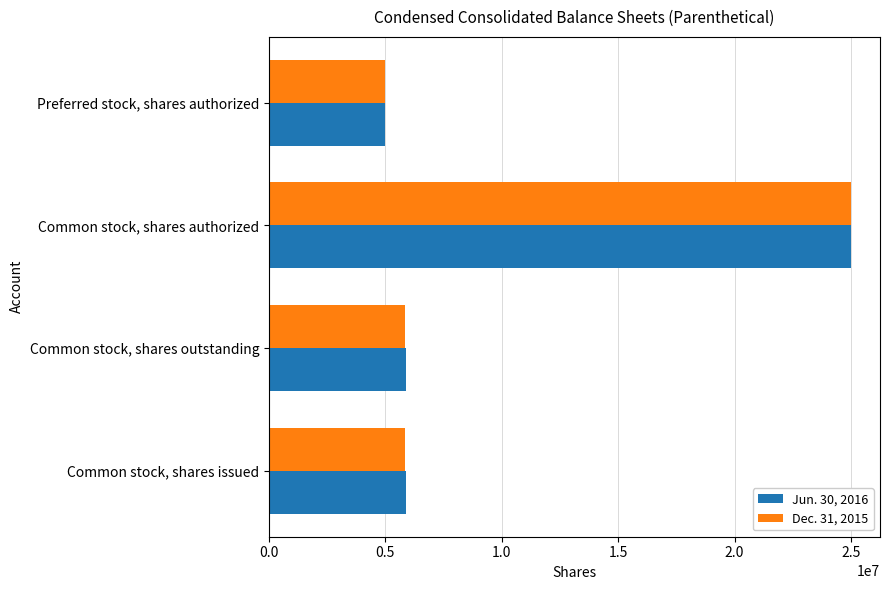

What is the difference between the maximum and minimum values in the Dec. 31, 2015 series?

20000000